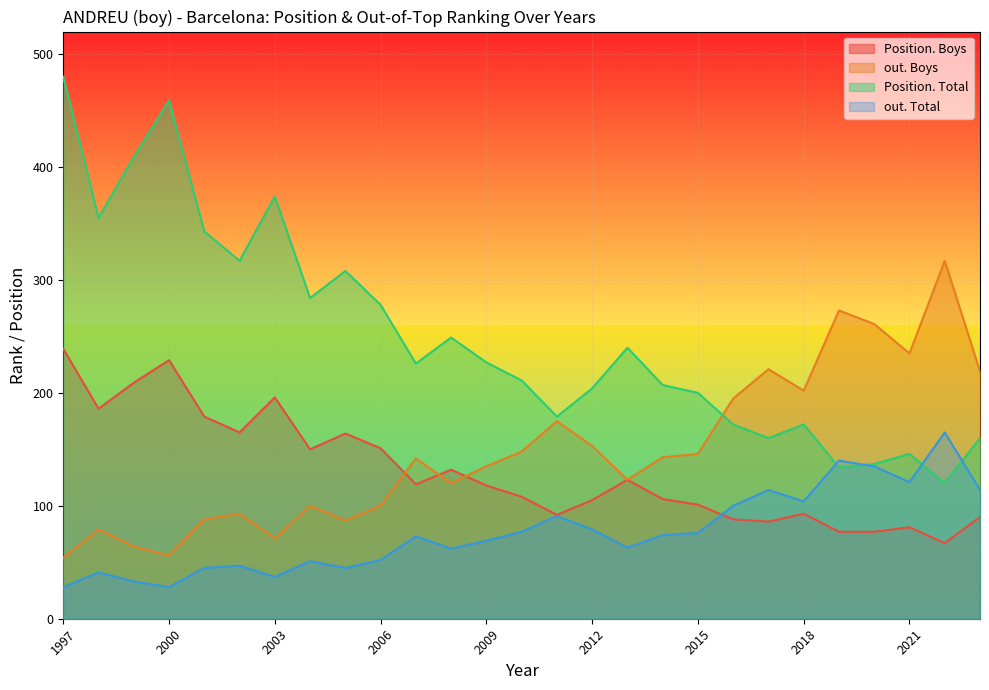

The value of Position. Total at 2012 is 204. True or false?

True